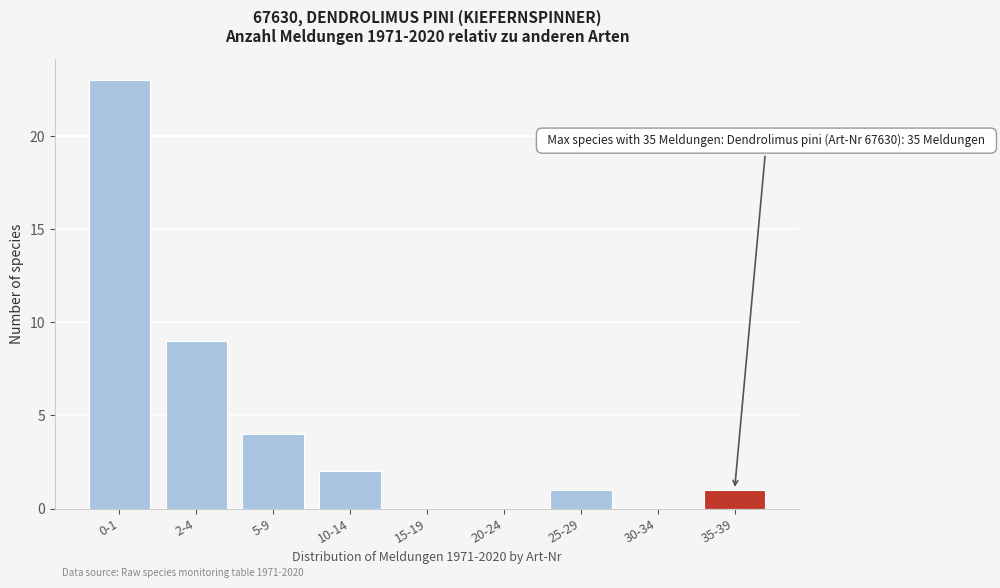

Reading left to right, transcribe all the data shown in this chart.

0-1=23	2-4=9	5-9=4	10-14=2	15-19=0	20-24=0	25-29=1	30-34=0	35-39=1